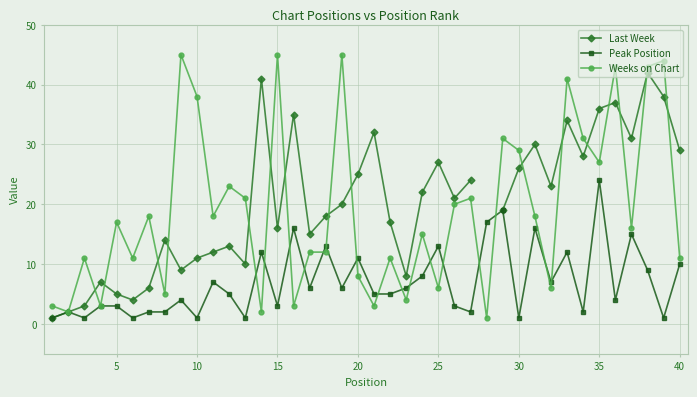

True or false: Weeks on Chart has a value of 45 at 15.

True